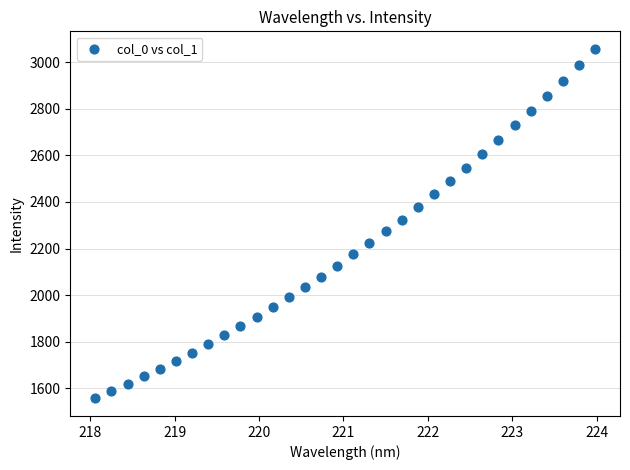

What is the range of X values (max minus min)?

5.9